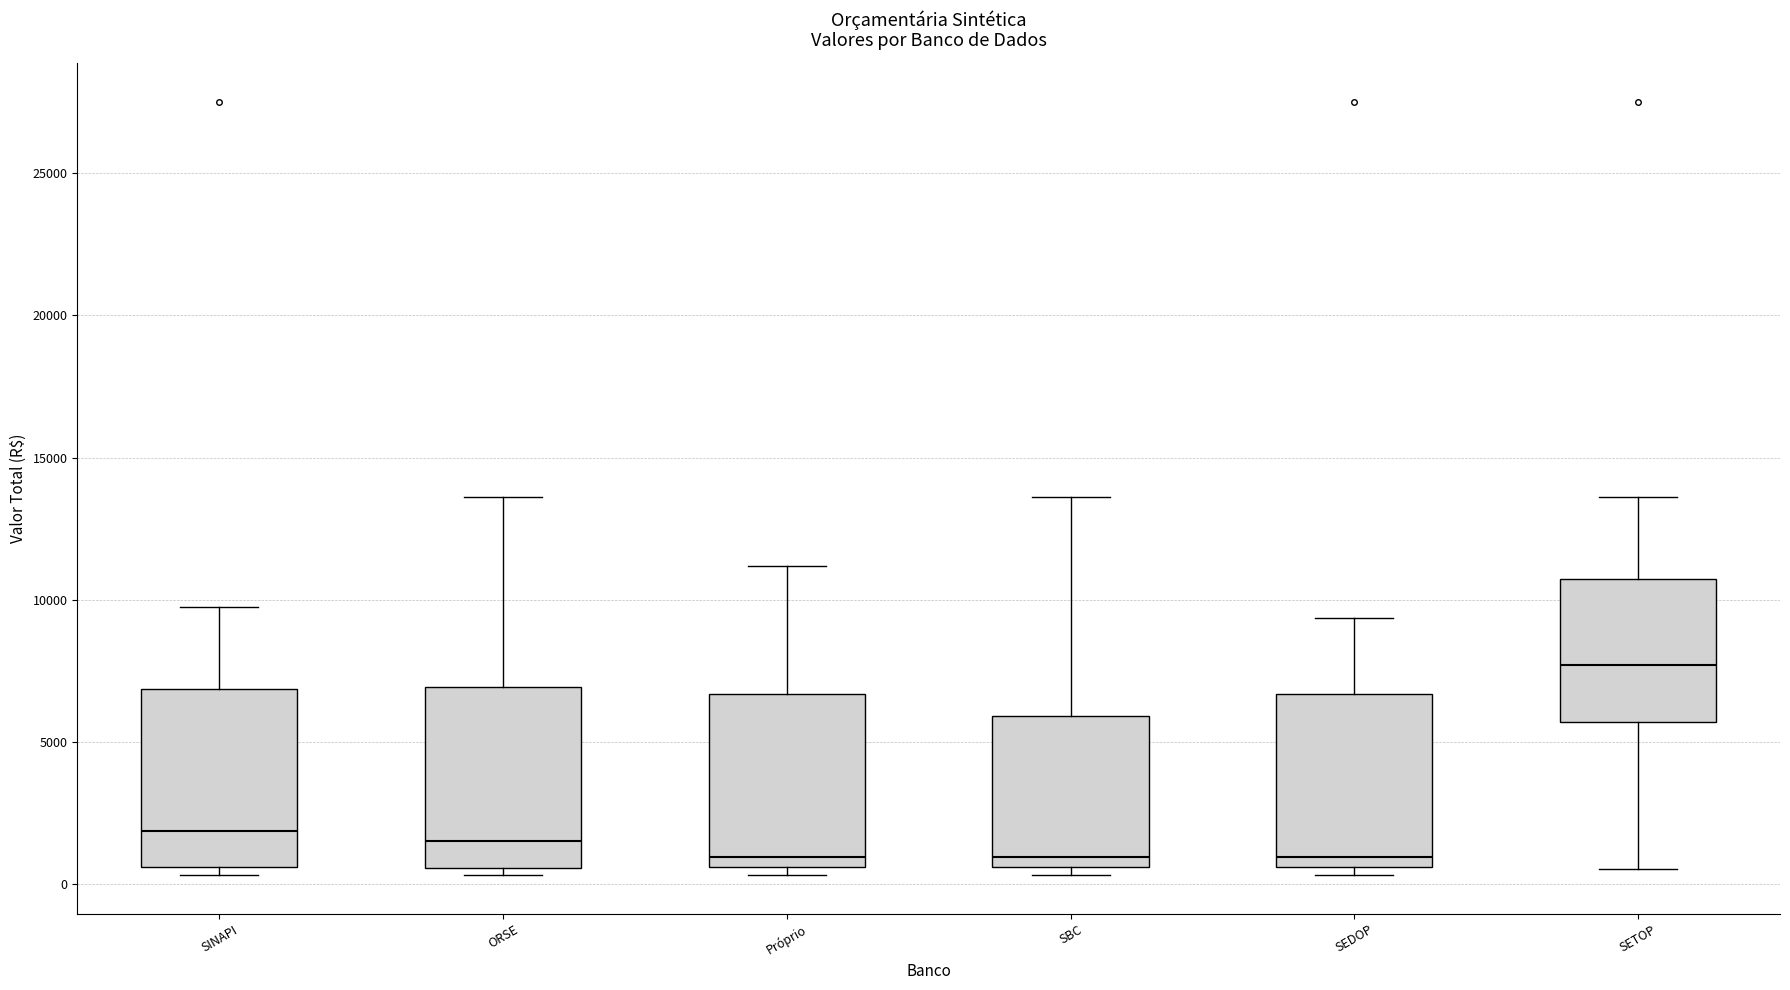

Which box's median line is the highest?

SETOP